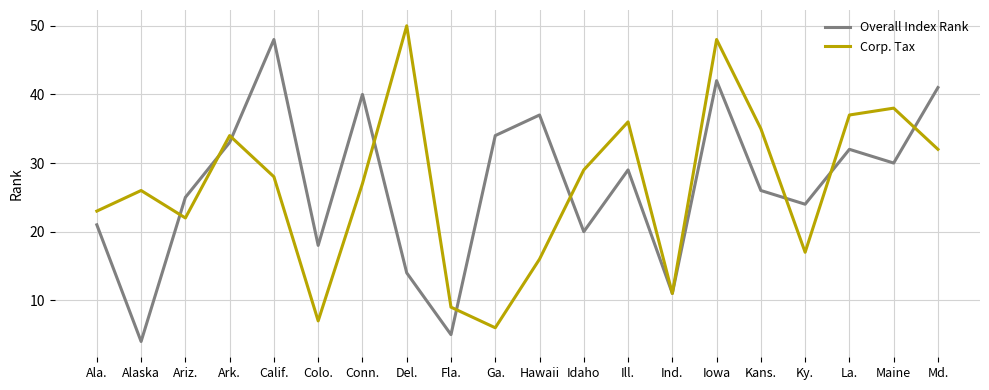

What is the difference between the maximum and minimum values in the Overall Index Rank series?

44